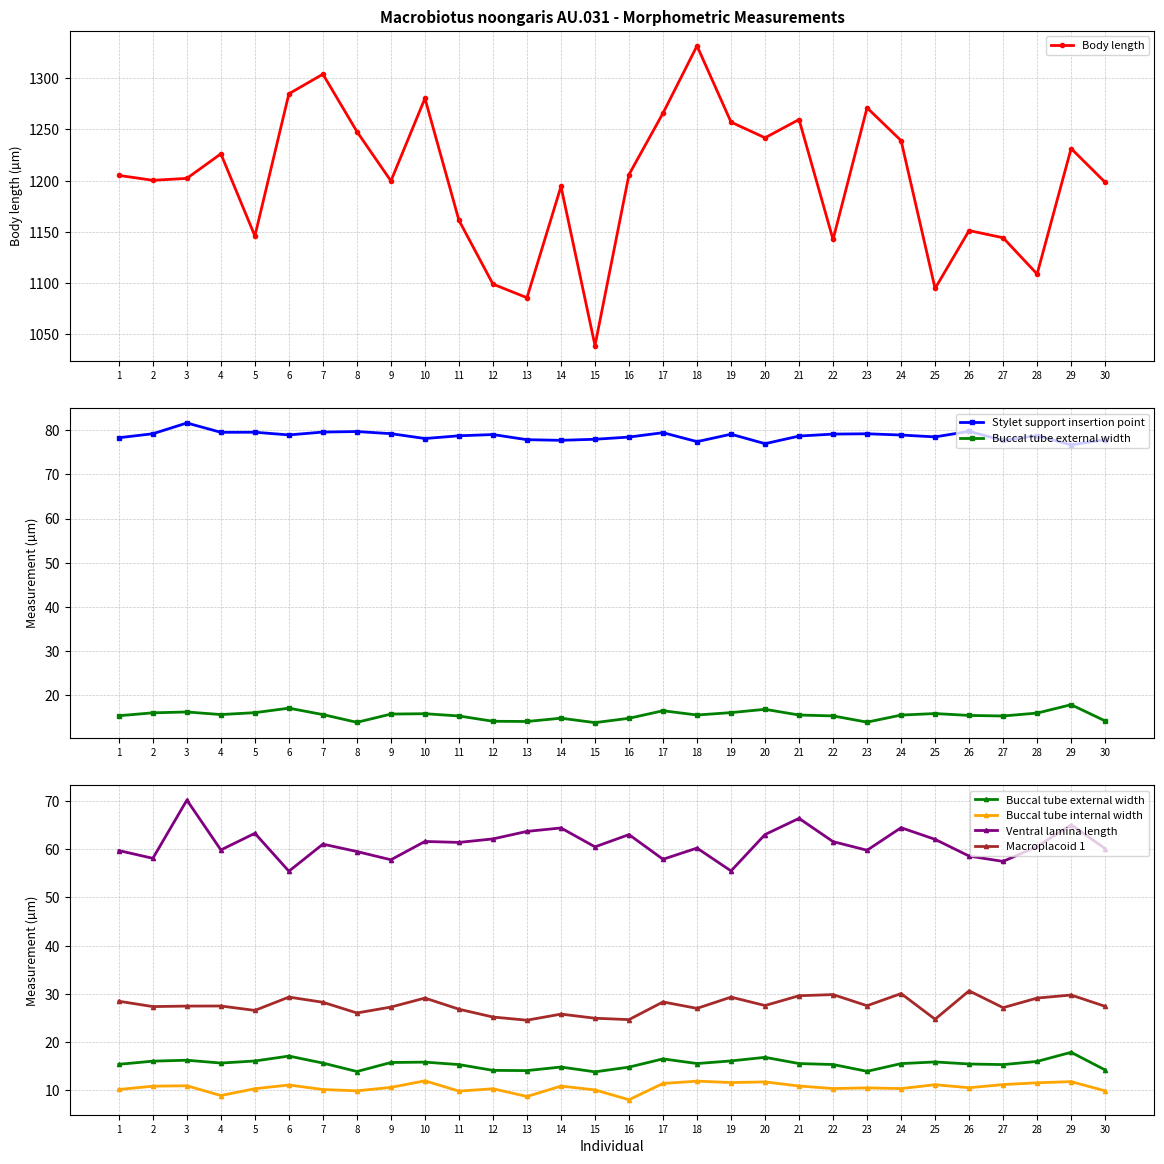

What is the smallest value displayed?

8.0